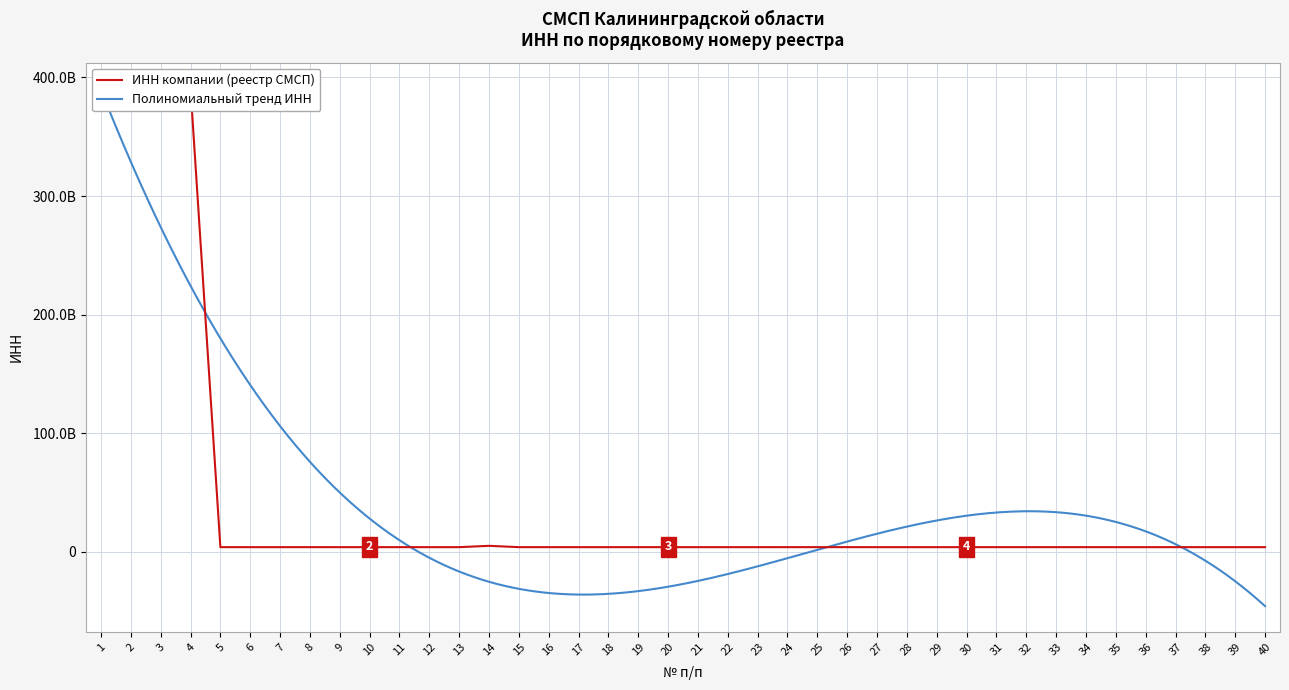

Rank the categories by value from highest to lowest.

4, 1, 3, 2, 14, 34, 24, 26, 31, 11, 8, 19, 5, 32, 33, 16, 9, 39, 18, 15, 6, 30, 12, 35, 36, 20, 23, 7, 27, 10, 13, 40, 37, 21, 17, 22, 38, 28, 25, 29